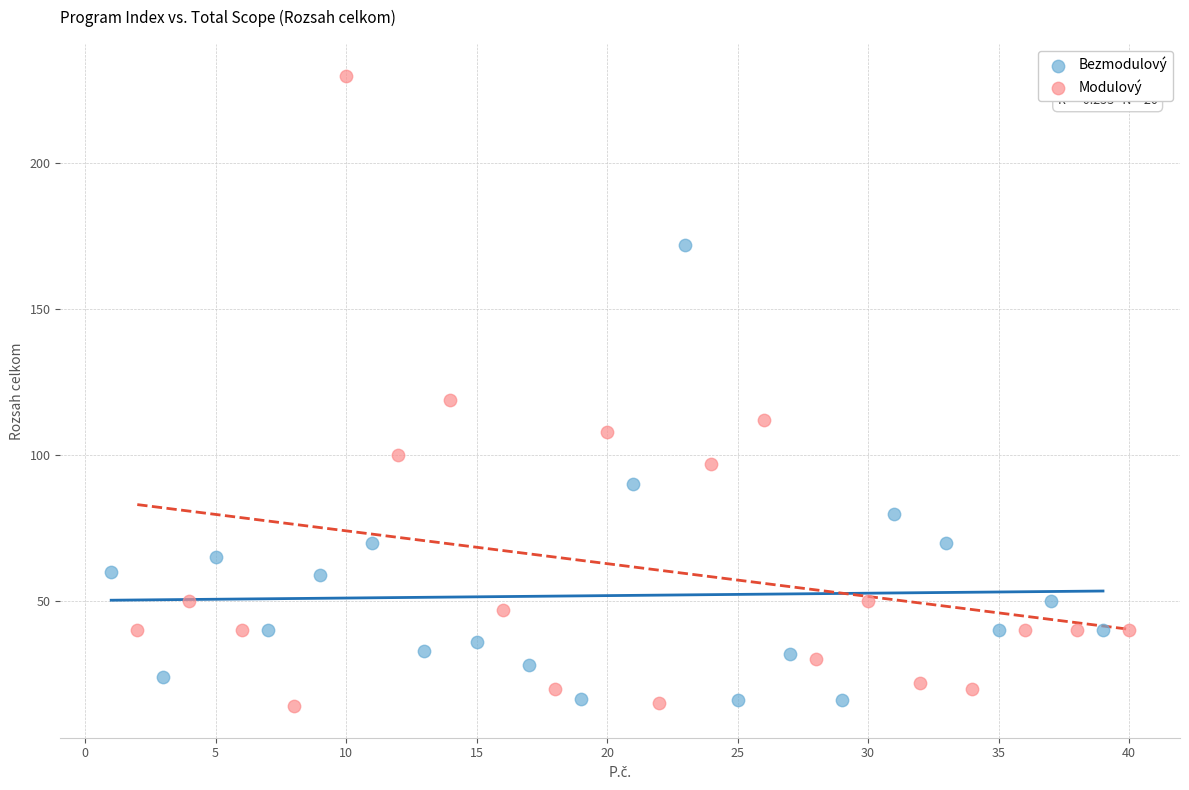

What are all the series names shown in the legend?

Bezmodulový, Modulový